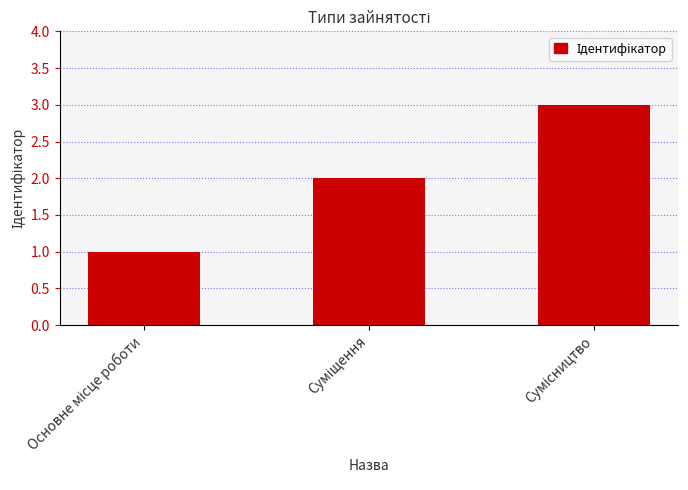

What is the difference between the maximum and minimum values?

2